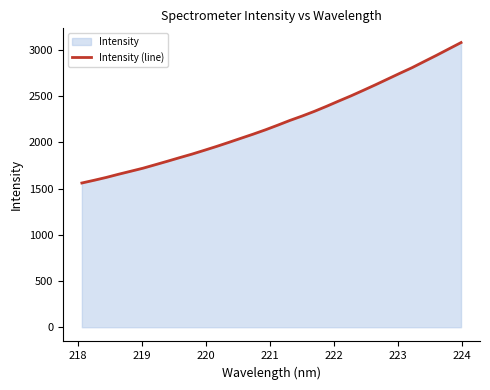

What is the greatest value displayed?

3081.6